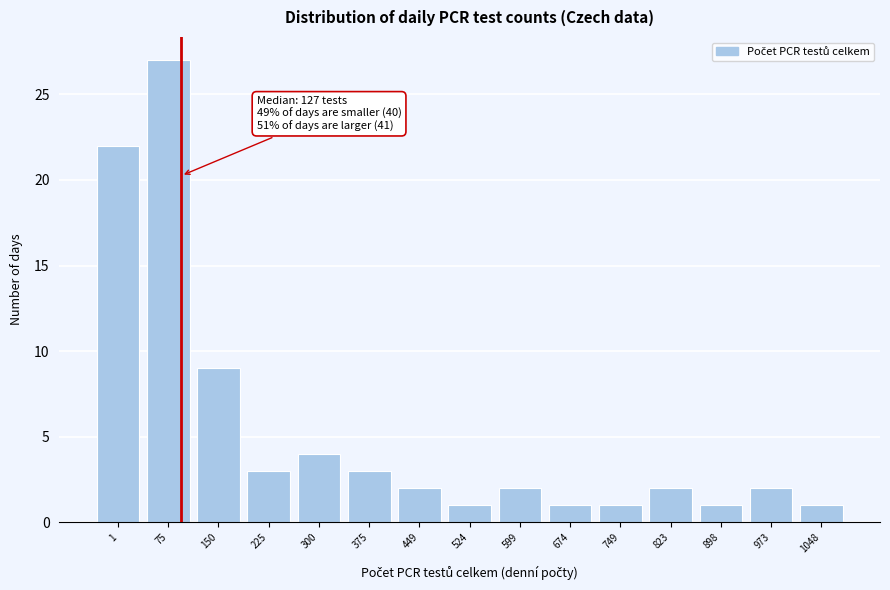

Reading left to right, list all the values displayed in this chart.

1=22	75=27	150=9	225=3	300=4	375=3	449=2	524=1	599=2	674=1	749=1	823=2	898=1	973=2	1048=1